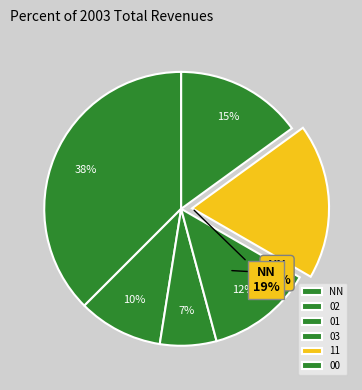

To the nearest percent, what is the difference between the largest and smallest slice percentages?

31%